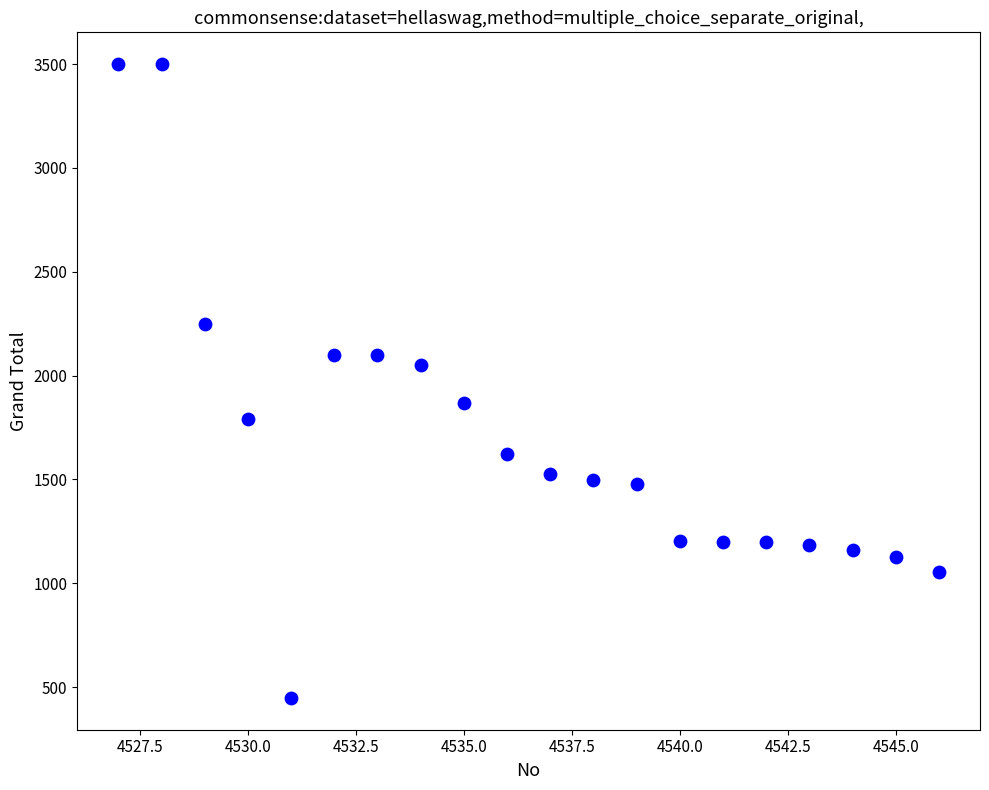

What is the range of X values (max minus min)?

19.0